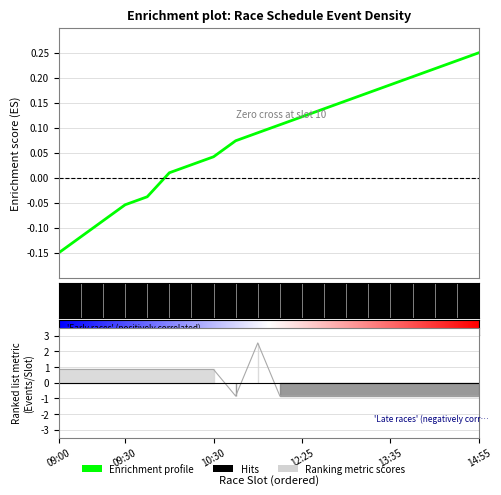

Reading right to left, list all the values displayed in this chart.

-0.8	-0.8	-0.8	-0.8	-0.8	-0.8	-0.8	-0.8	-0.8	-0.8	2.5	-0.8	0.8	0.8	0.8	0.8	0.8	0.8	0.8	0.8